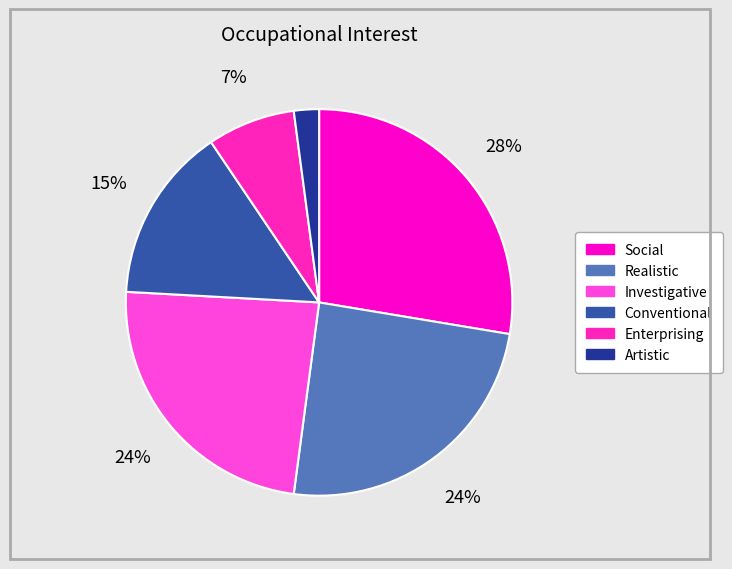

To the nearest percent, what percentage of the pie is Artistic?

2%